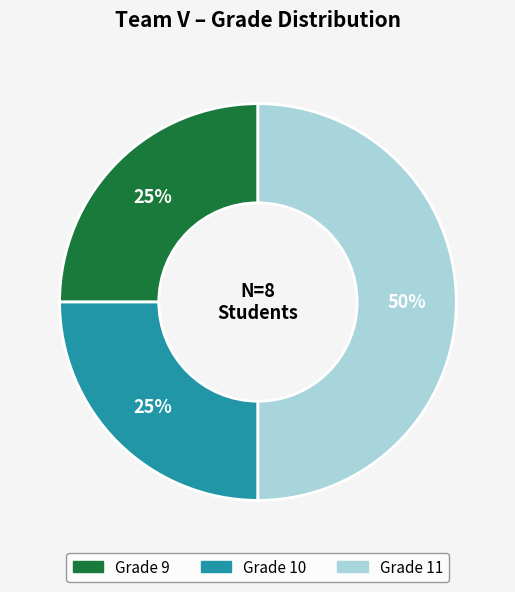

To the nearest percent, what is the difference between the largest and smallest slice percentages?

25%